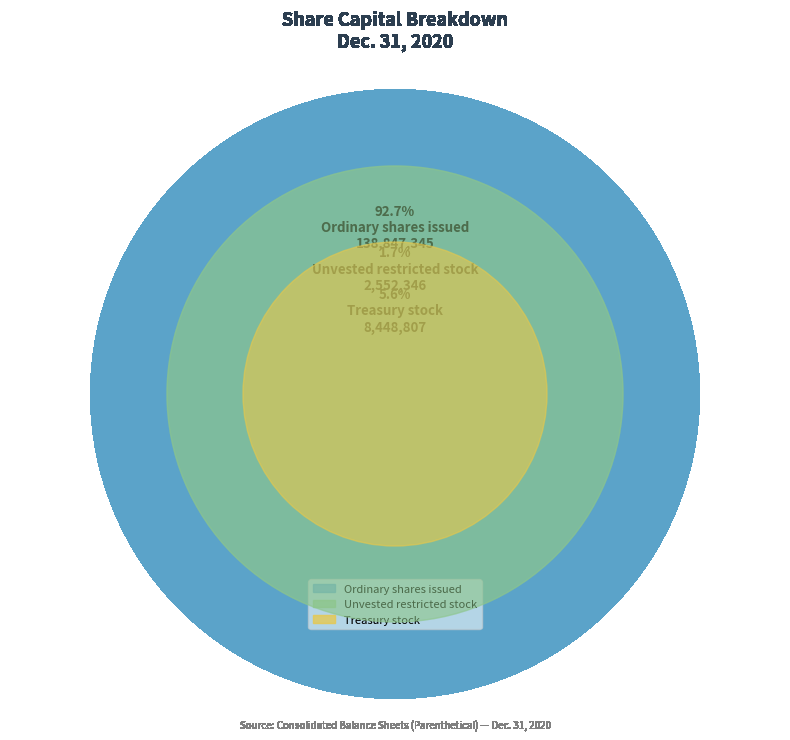

True or false: Treasury stock accounts for 1% of the total.

False